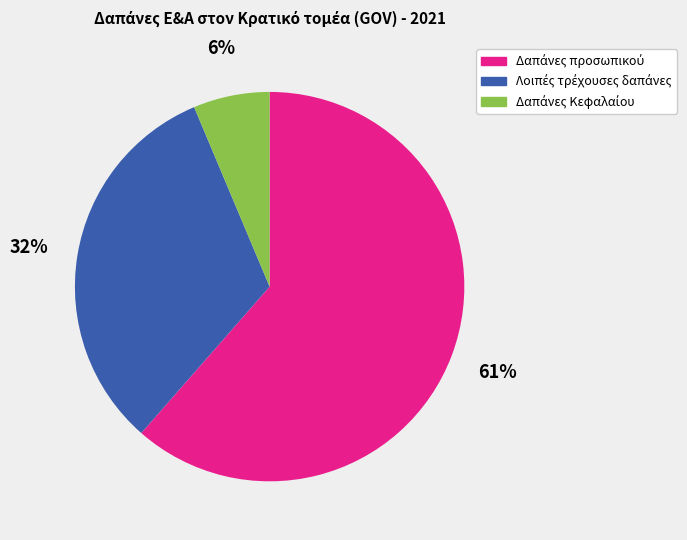

Is there any slice that represents more than half of the pie?

Yes